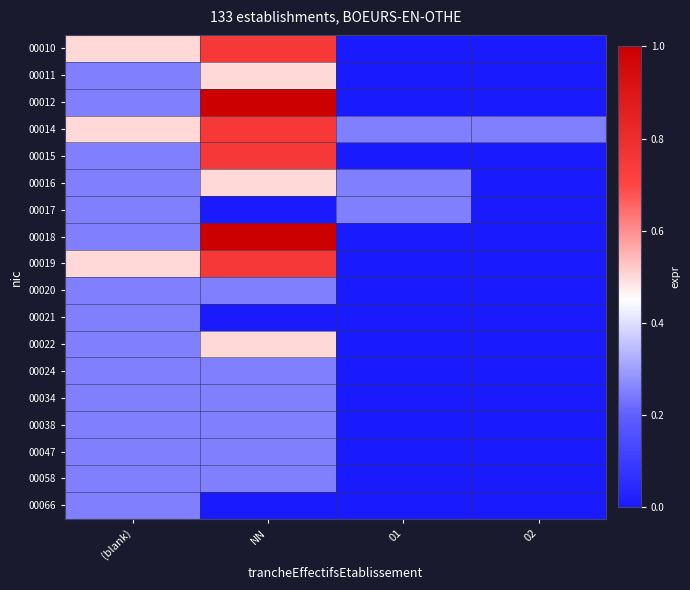

Which category has the highest value across all series?

NN